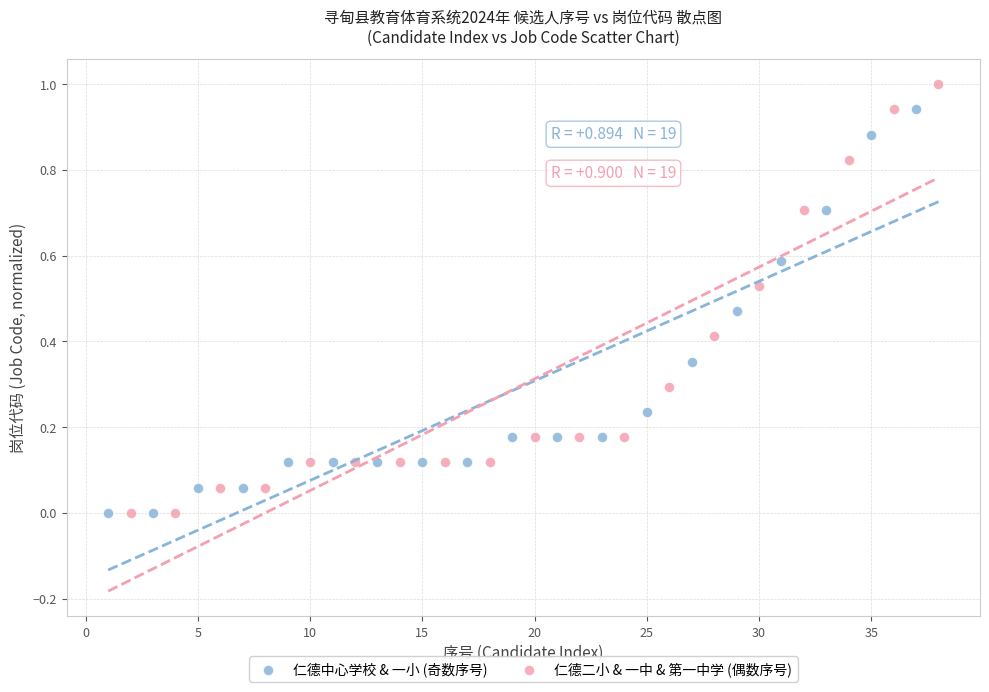

What are all the series names shown in the legend?

仁德中心学校 & 一小 (奇数序号), 仁德二小 & 一中 & 第一中学 (偶数序号)